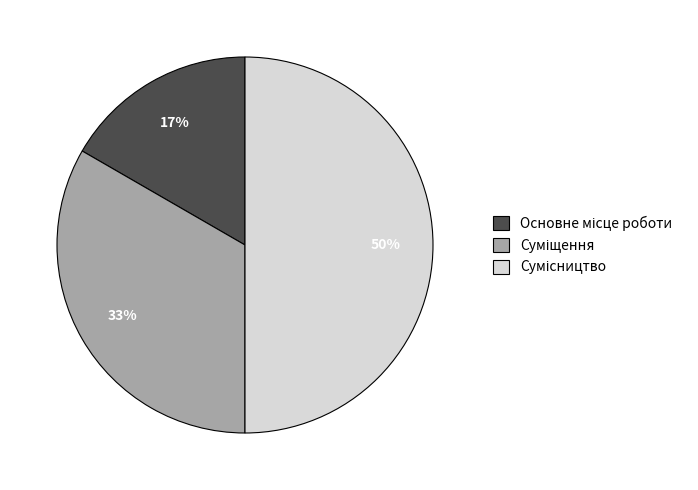

Count the number of slices in the pie.

3